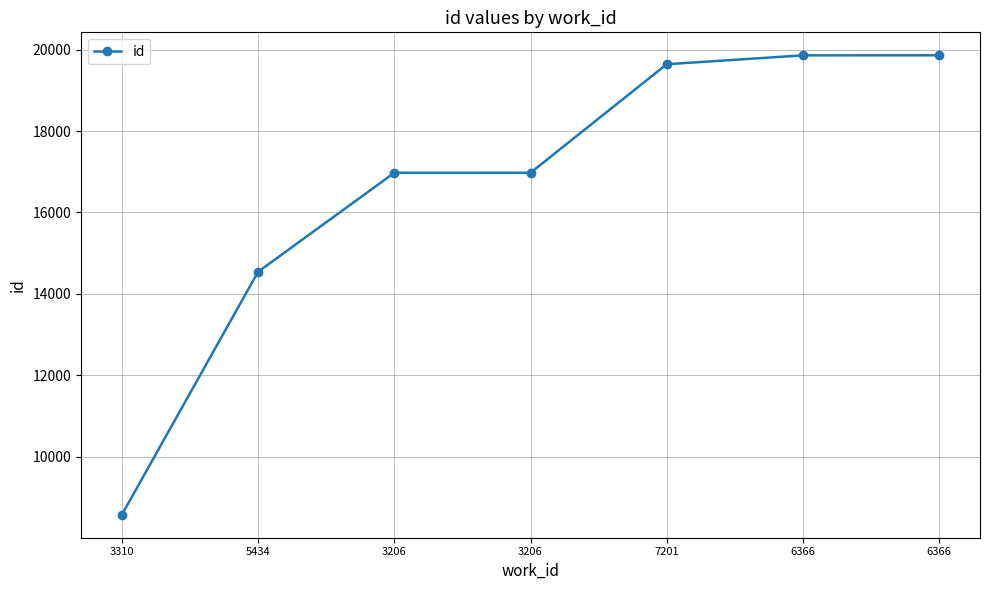

How many data points does each series have?

7